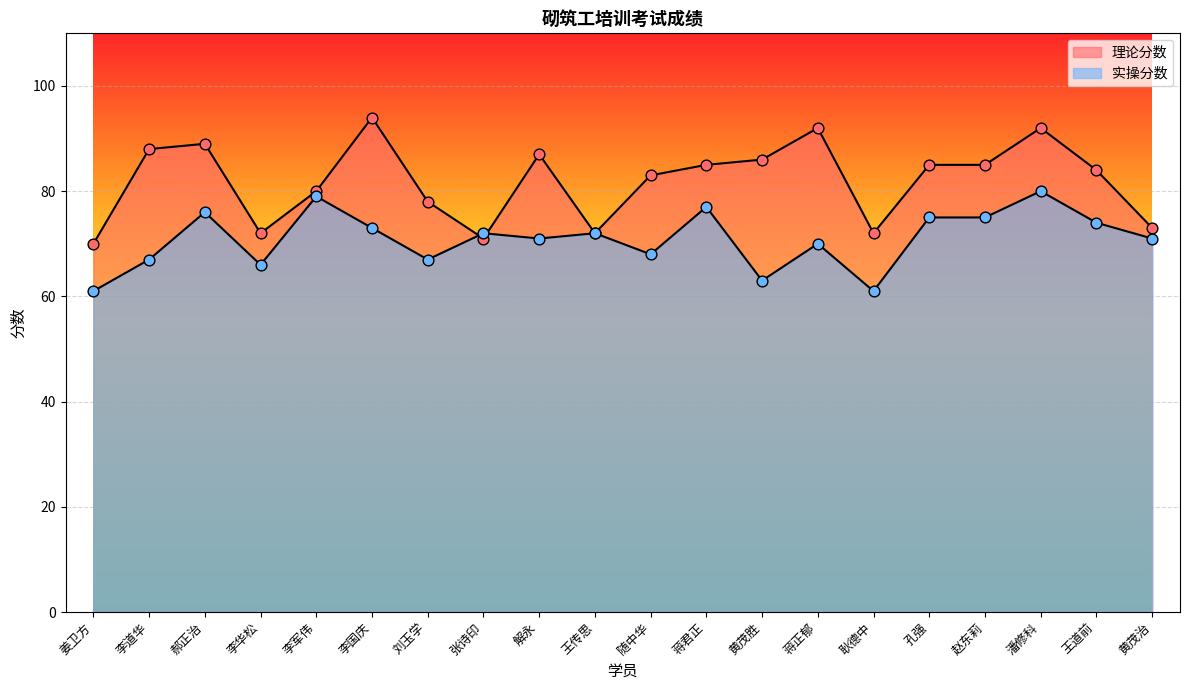

Which series contains the highest Y value?

理论分数